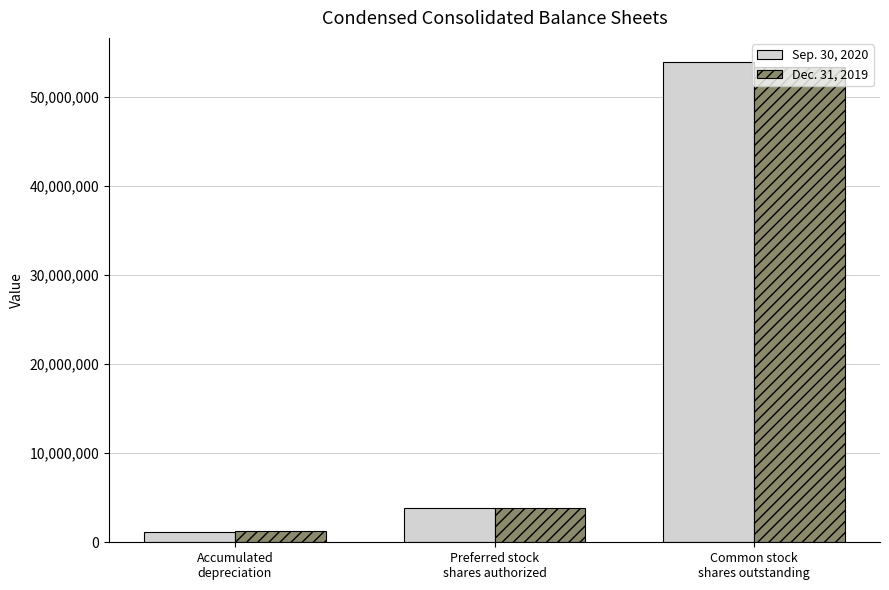

Reading left to right, extract all data points from this chart.

Sep. 30, 2020: Accumulated
depreciation=1196874	Preferred stock
shares authorized=3800917	Common stock
shares outstanding=53889123
Dec. 31, 2019: Accumulated
depreciation=1224216	Preferred stock
shares authorized=3800917	Common stock
shares outstanding=53278316